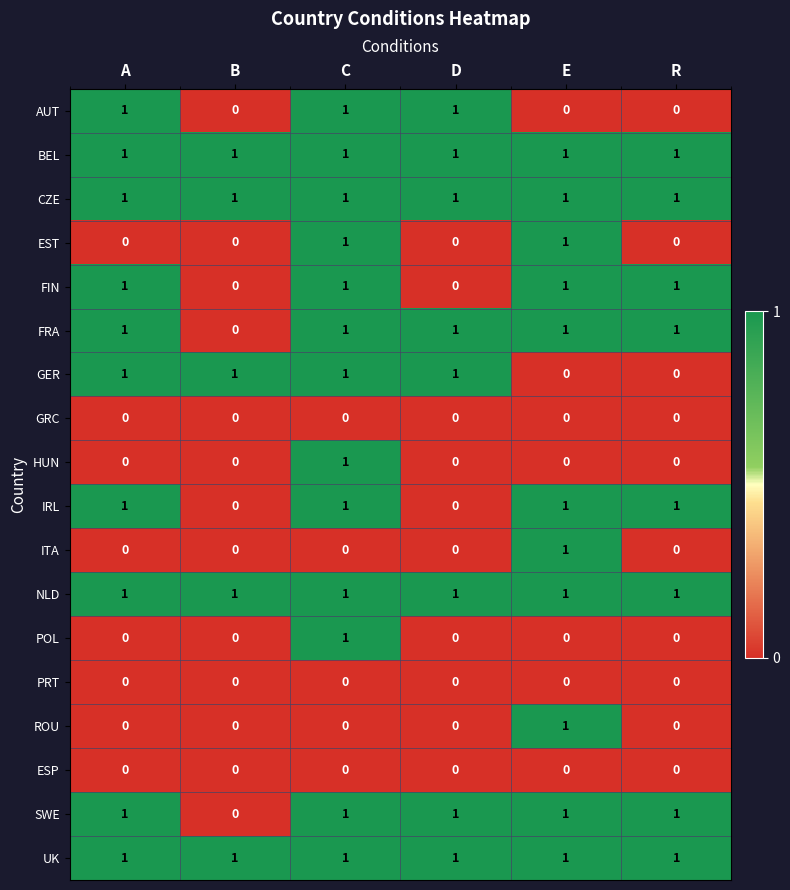

What is the total value across all series at D?

8